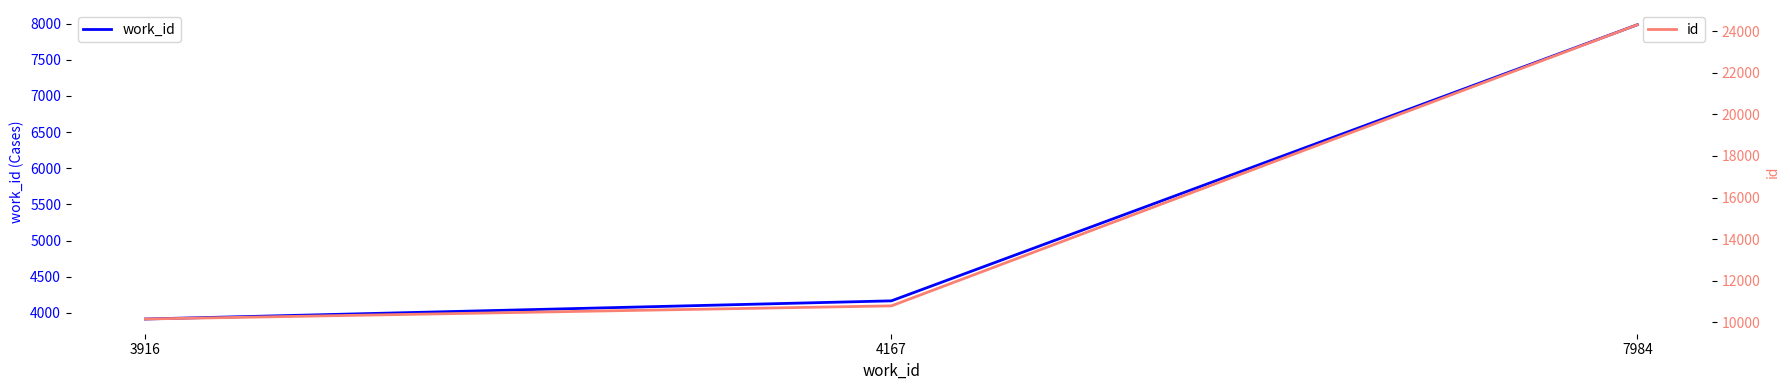

The id series shows 24302 at 7984. True or false?

True